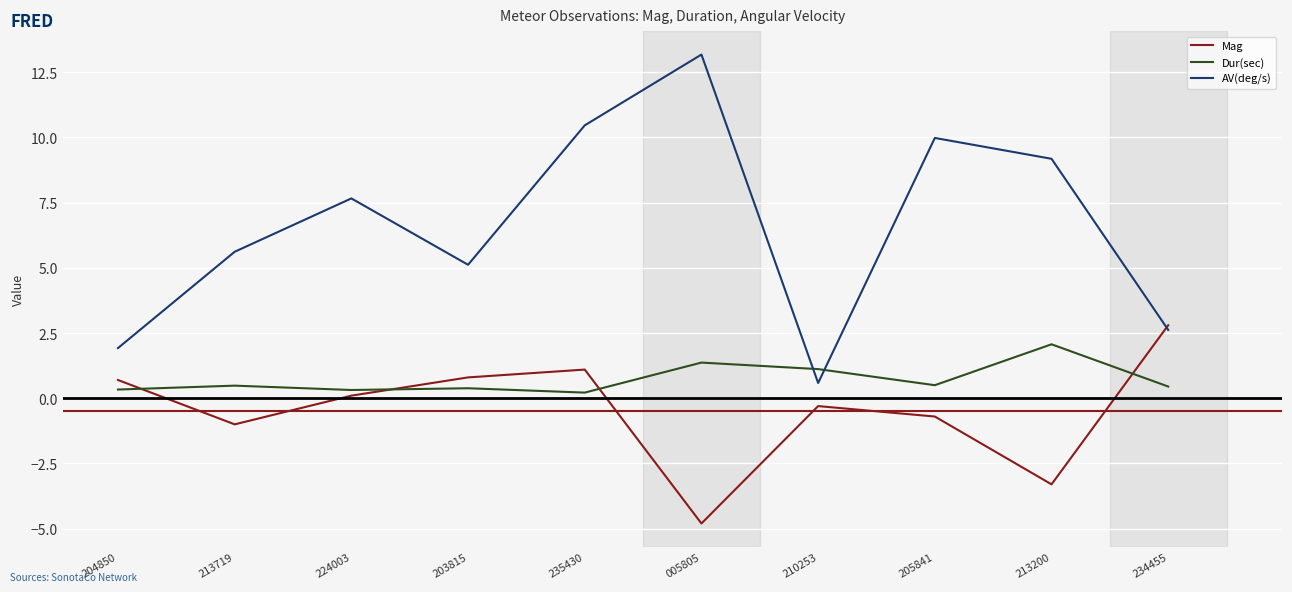

Between 210253 and 213200, which series saw the biggest shift?

AV(deg/s)